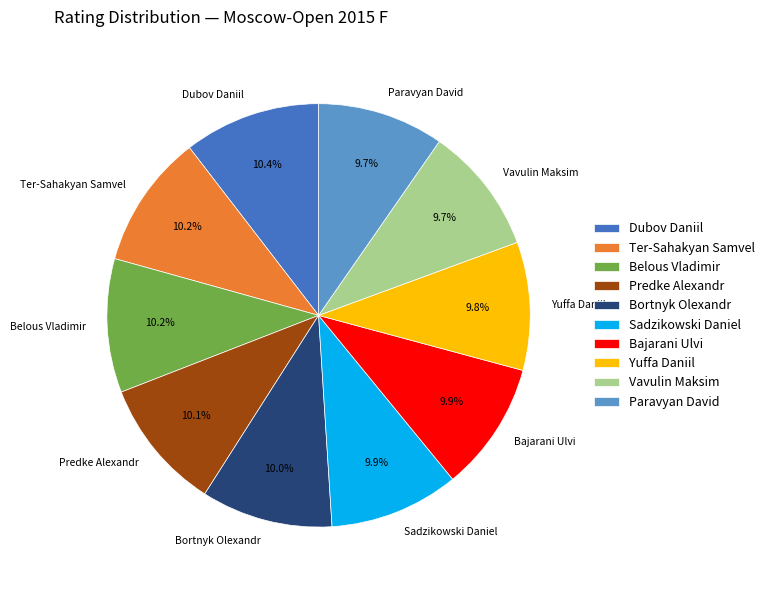

True or false: Bajarani Ulvi accounts for 19% of the total.

False